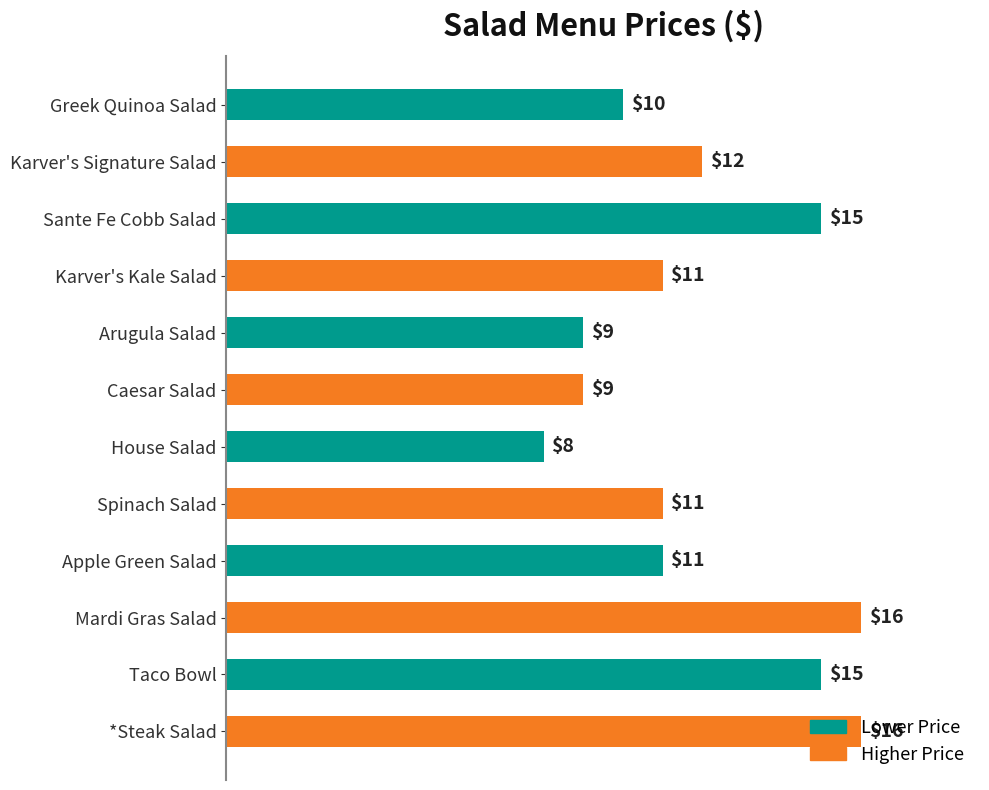

At which label is the value closest to 12?

Karver's Signature Salad